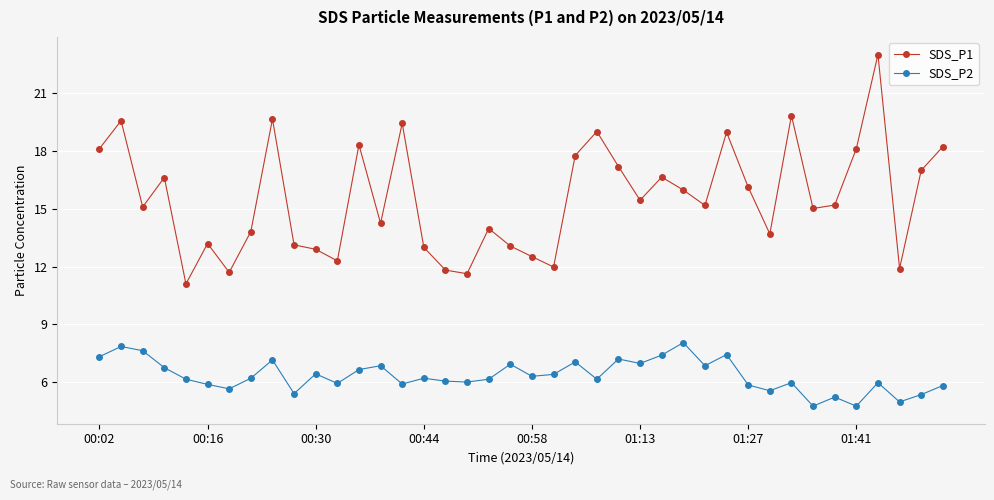

Does the chart display data point markers on the line(s)?

Yes